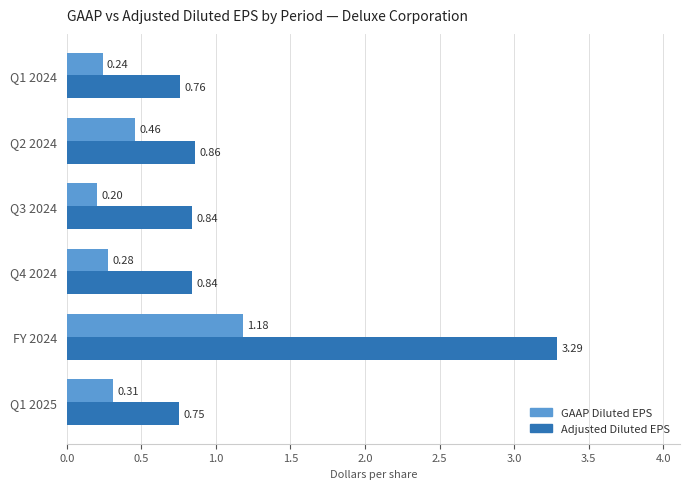

What is the sum of all Adjusted Diluted EPS values?

7.3